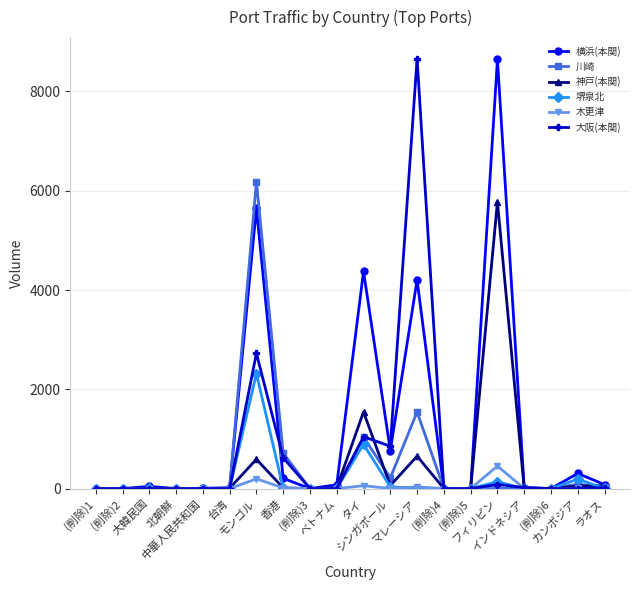

Which series has the largest total across all categories?

横浜(本関)